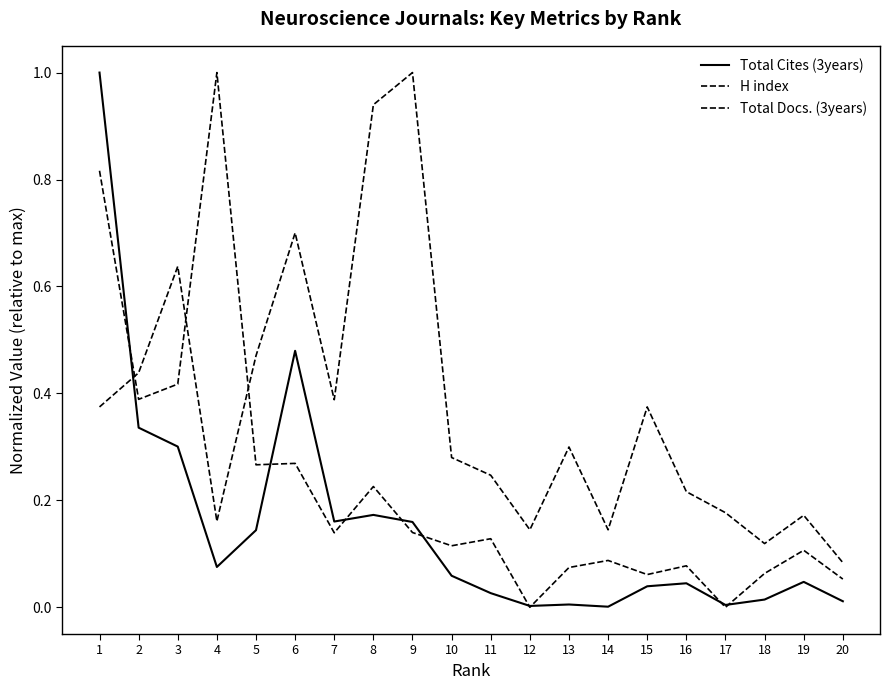

How many lines are shown in the chart?

3